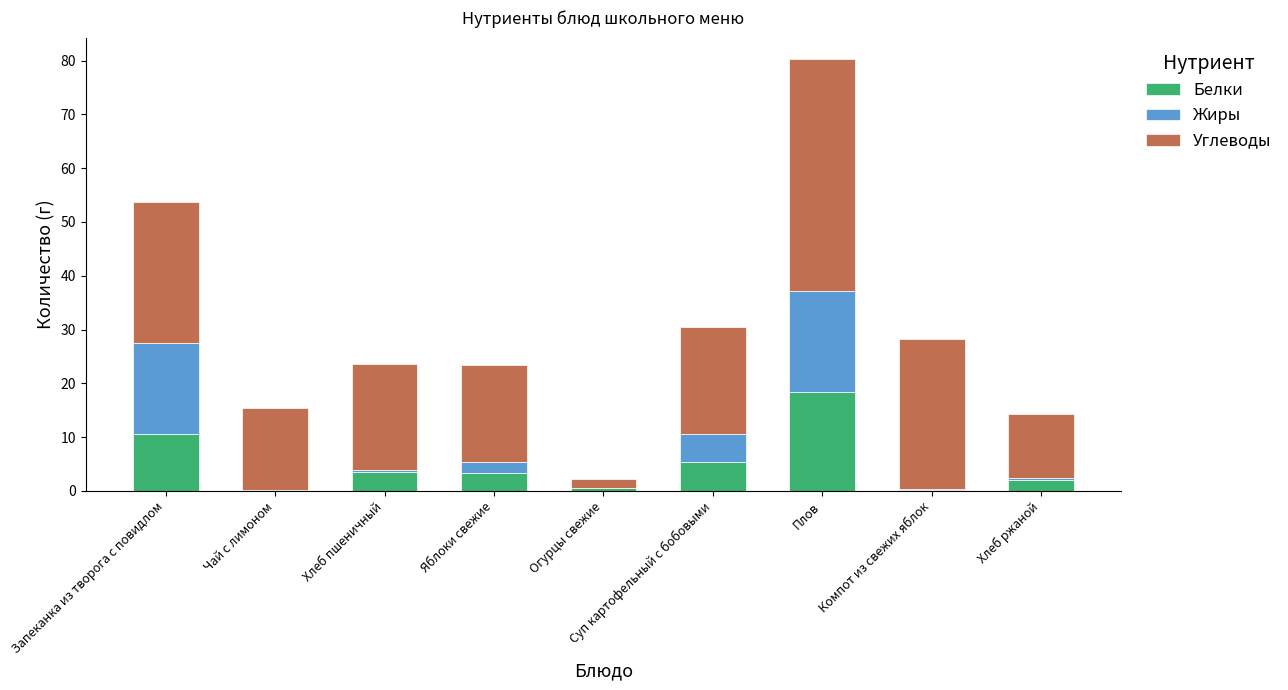

Is it true that Белки equals 17.8 at Запеканка из творога с повидлом?

False